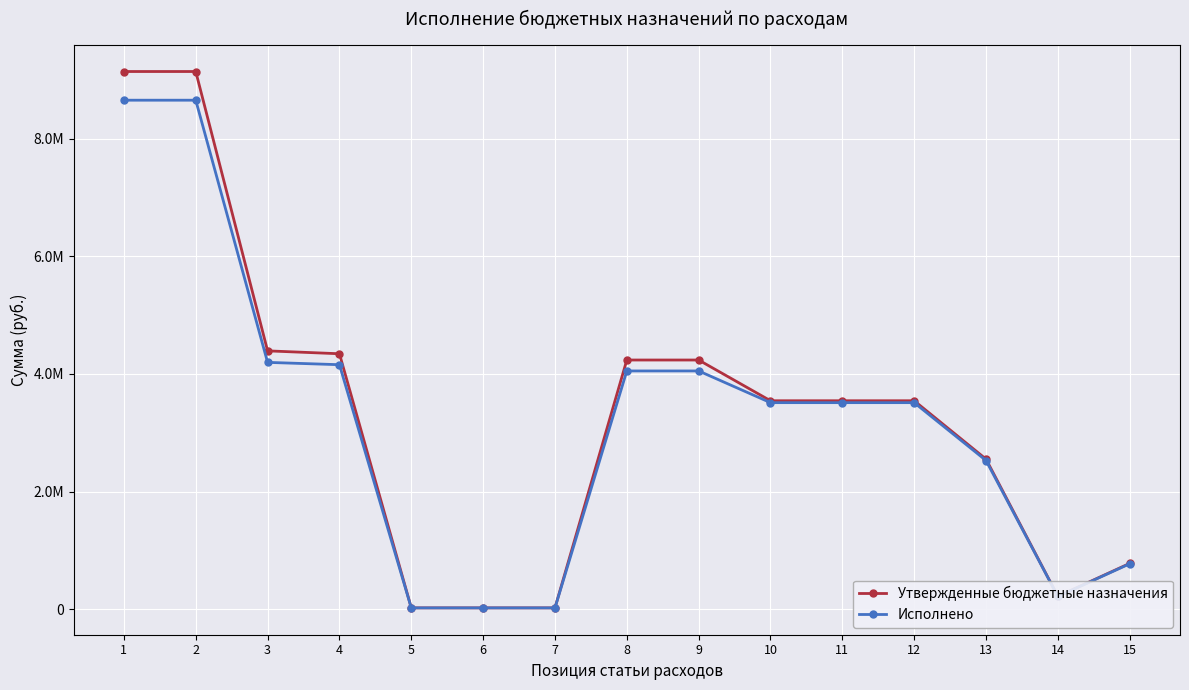

What are all the series names shown in the legend?

Утвержденные бюджетные назначения, Исполнено